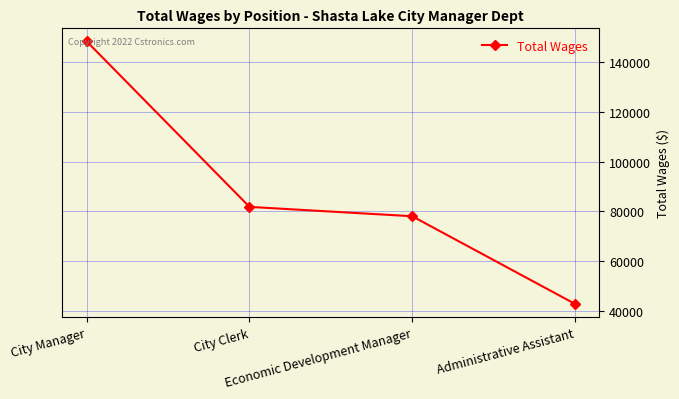

How many lines are shown in the chart?

1